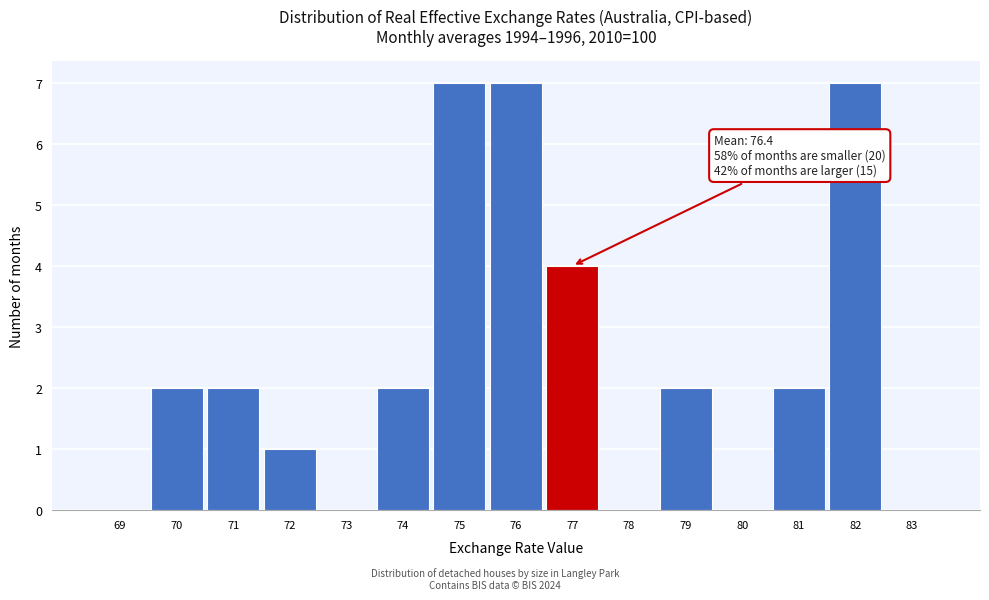

Reading left to right, list all the values displayed in this chart.

69=0	70=2	71=2	72=1	73=0	74=2	75=7	76=7	77=4	78=0	79=2	80=0	81=2	82=7	83=0